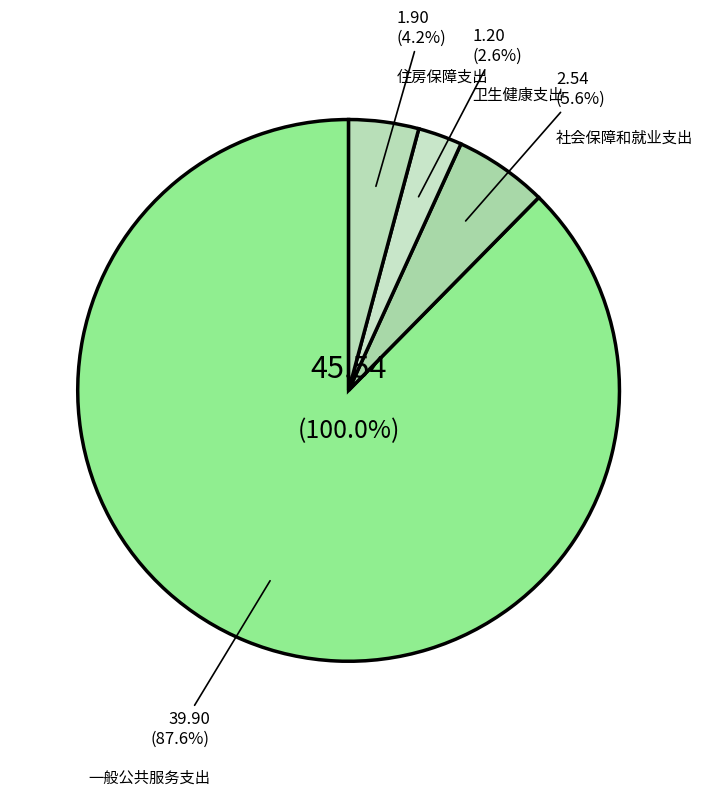

Which slice is the smallest?

卫生健康支出